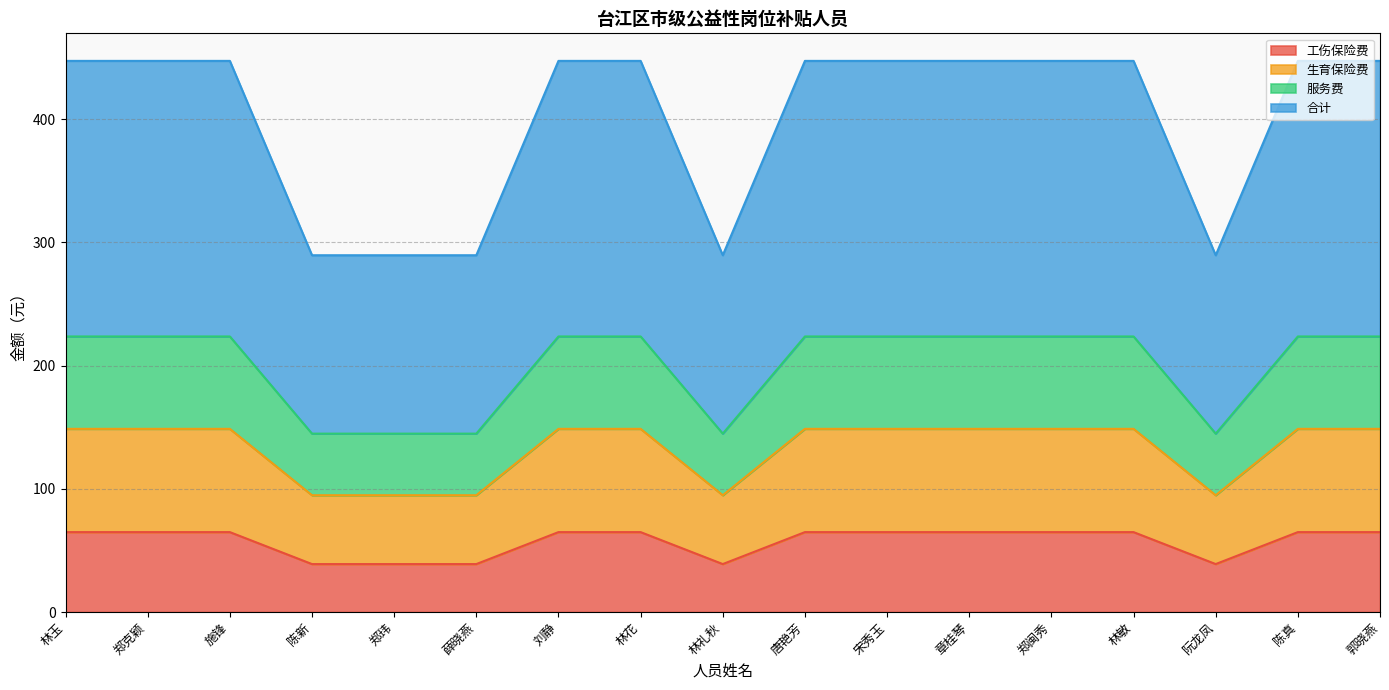

True or false: 工伤保险费 has a value of 64.8 at 郑克颖.

True